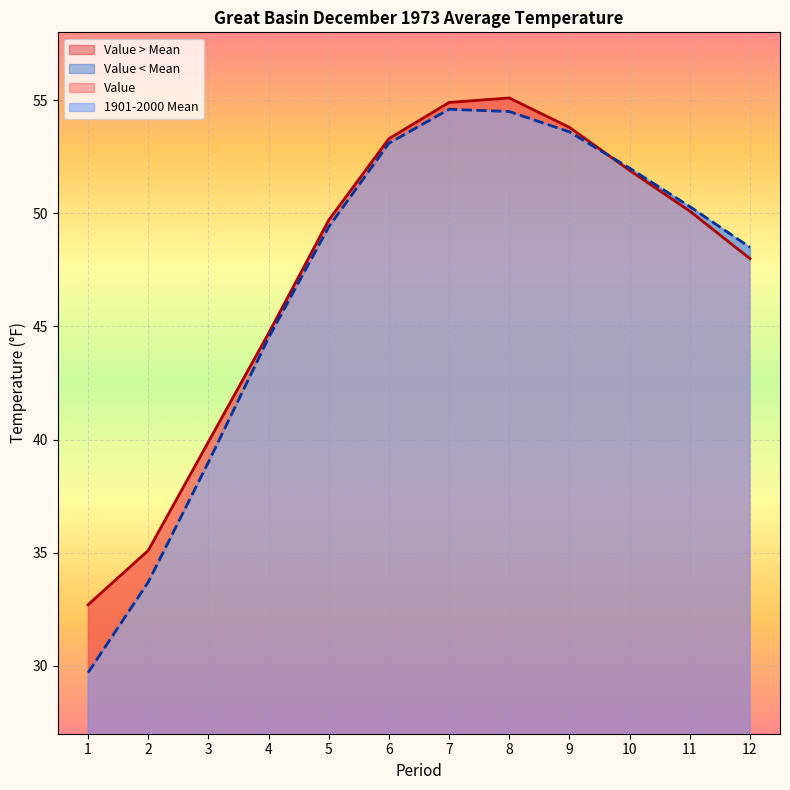

What is the value of the Value point at the 2nd from the left?

35.1